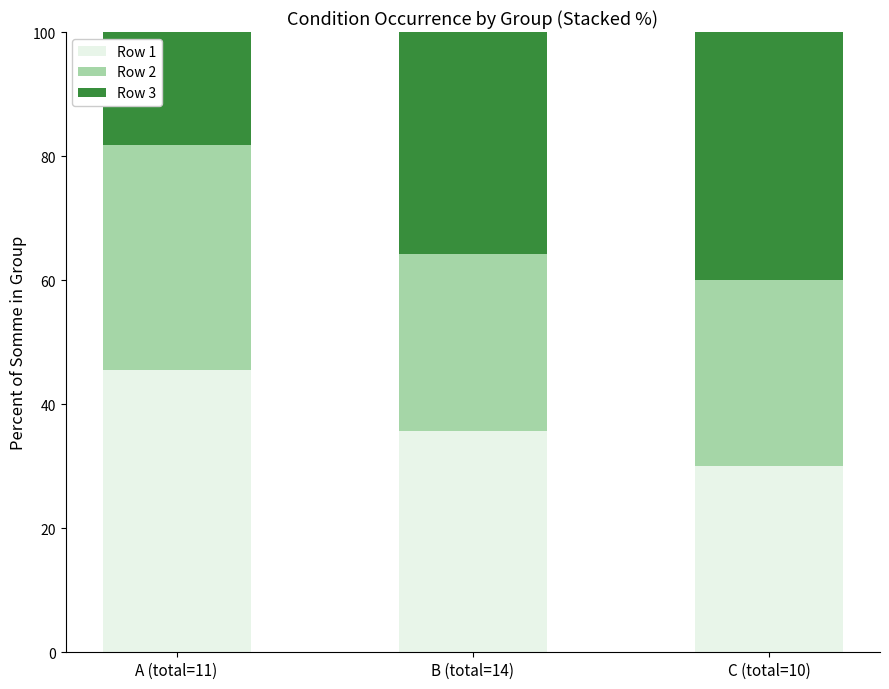

What is the difference between the maximum and minimum values in the Row 1 series?

15.5